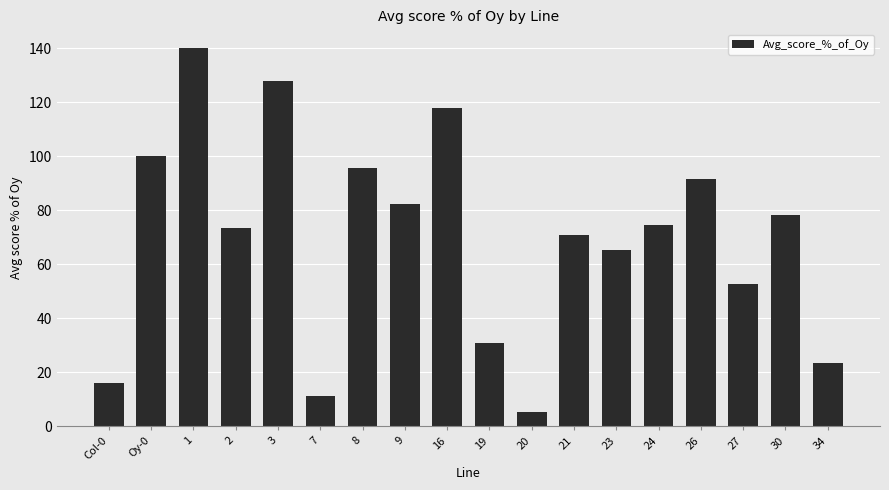

What is the difference between the second highest and second lowest values?

116.9